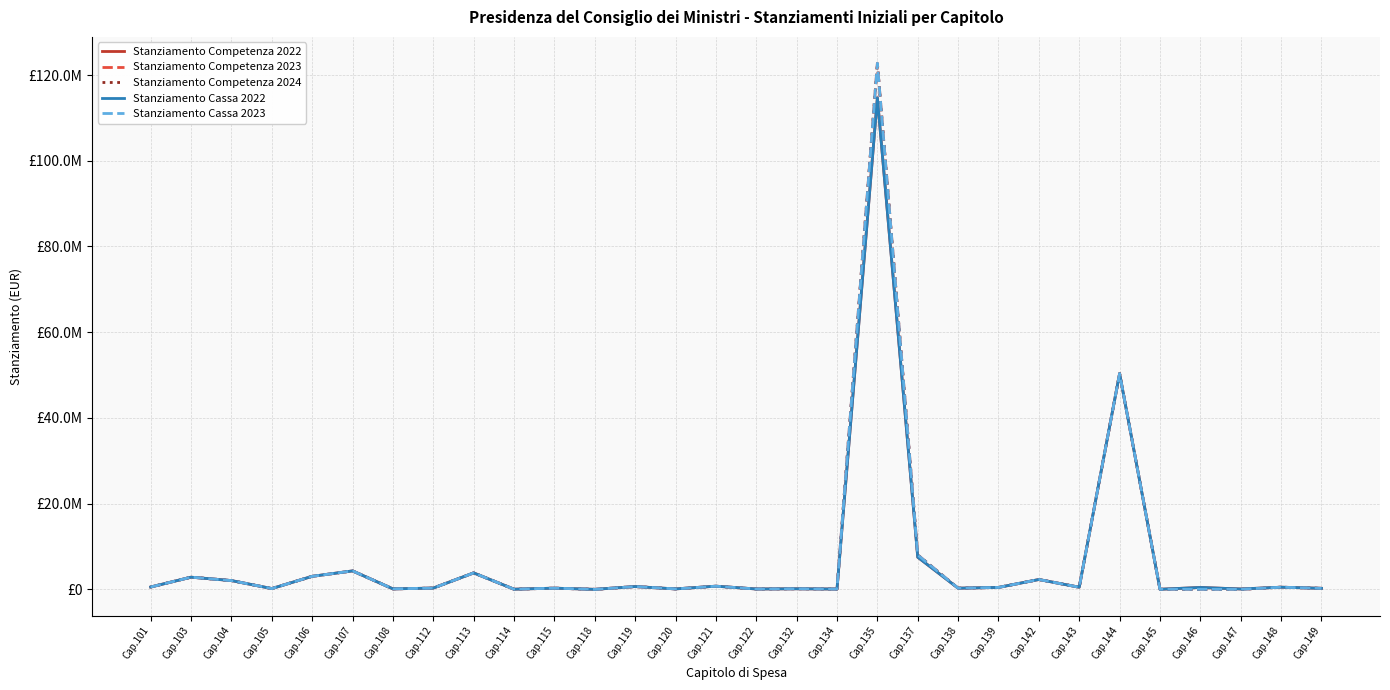

True or false: Stanziamento Competenza 2024 and Stanziamento Cassa 2023 intersect in this chart.

False